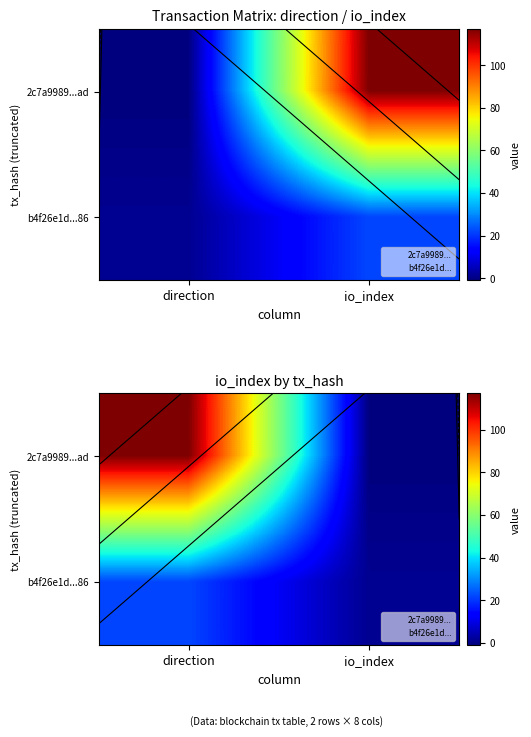

What is the maximum value for 2c7a9989...ad?

117